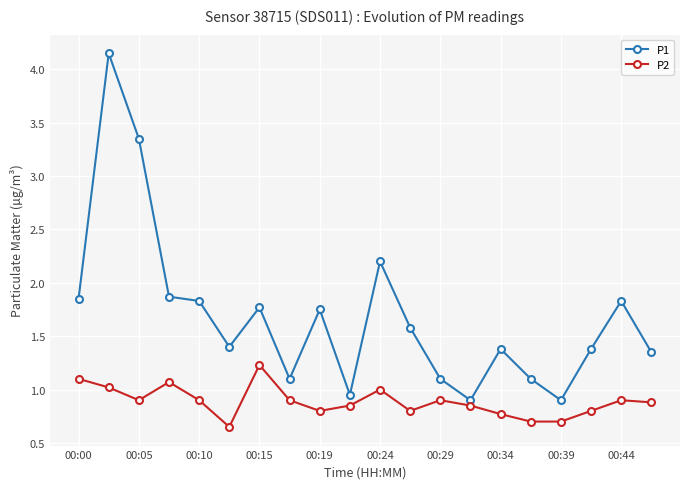

What is the value of the P1 point at the 11th from the left?

2.2